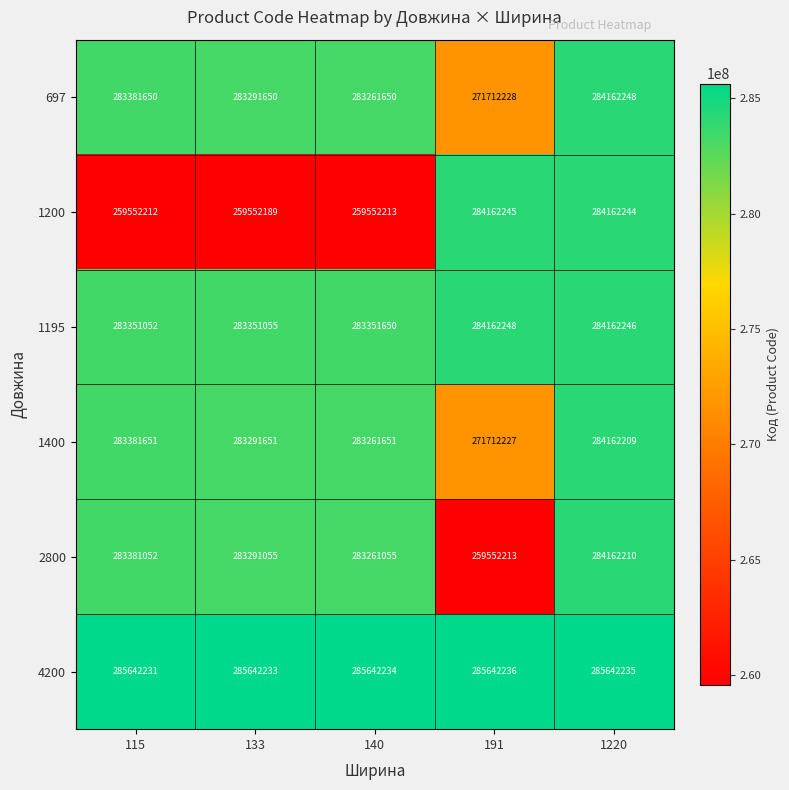

What is the sum of all 697 values?

1405809426